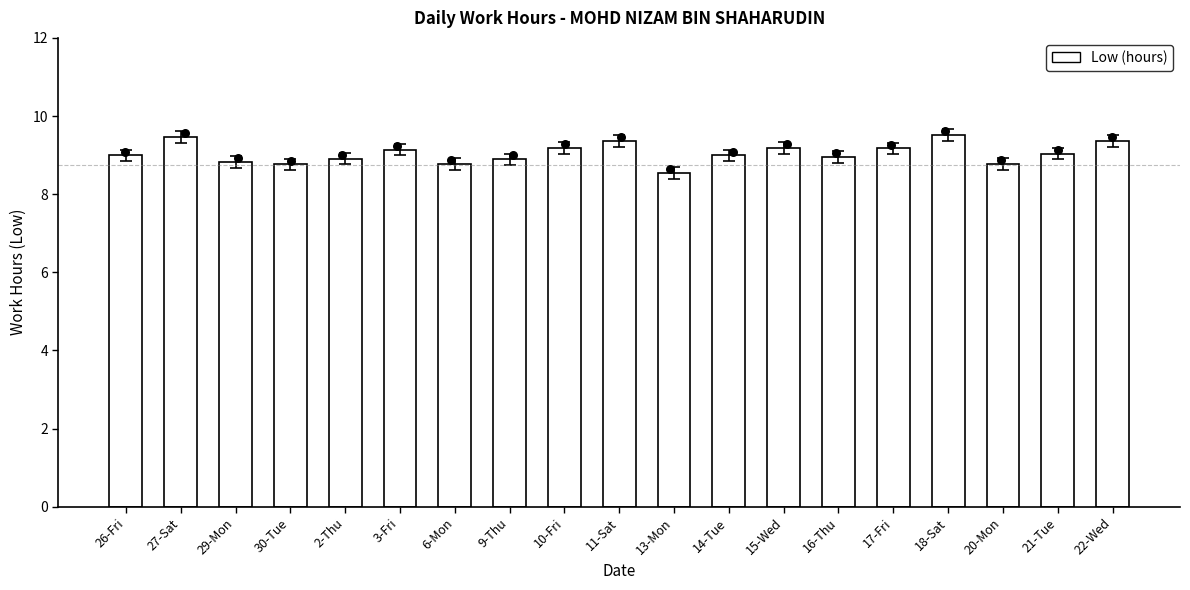

What is the change in value from 2-Thu to 6-Mon?

-0.1